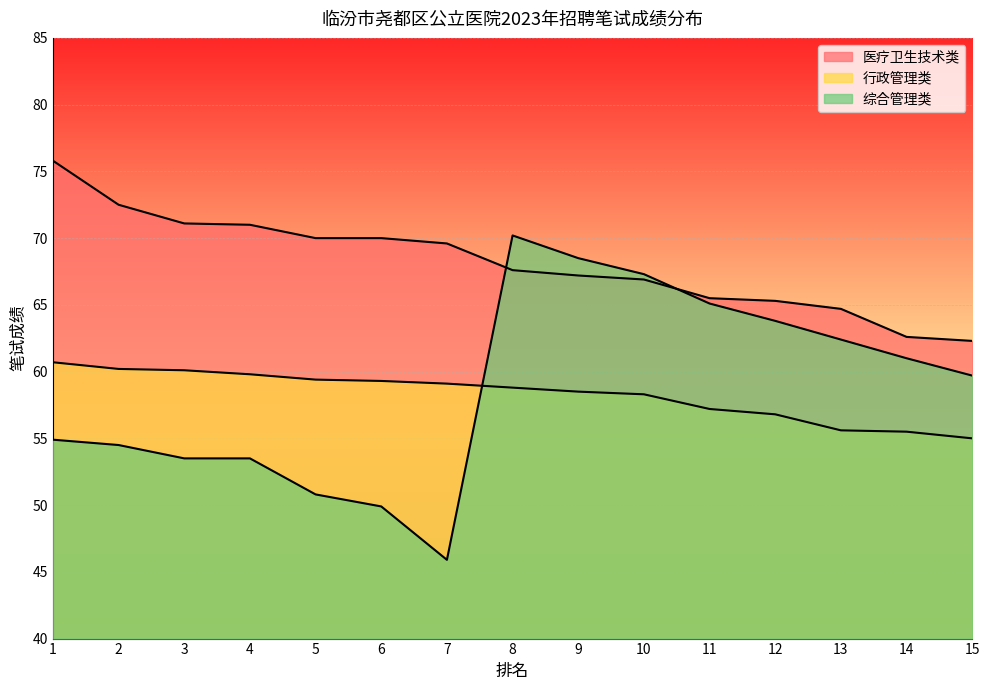

Rank the series at 4 from highest to lowest value.

医疗卫生技术类, 行政管理类, 综合管理类